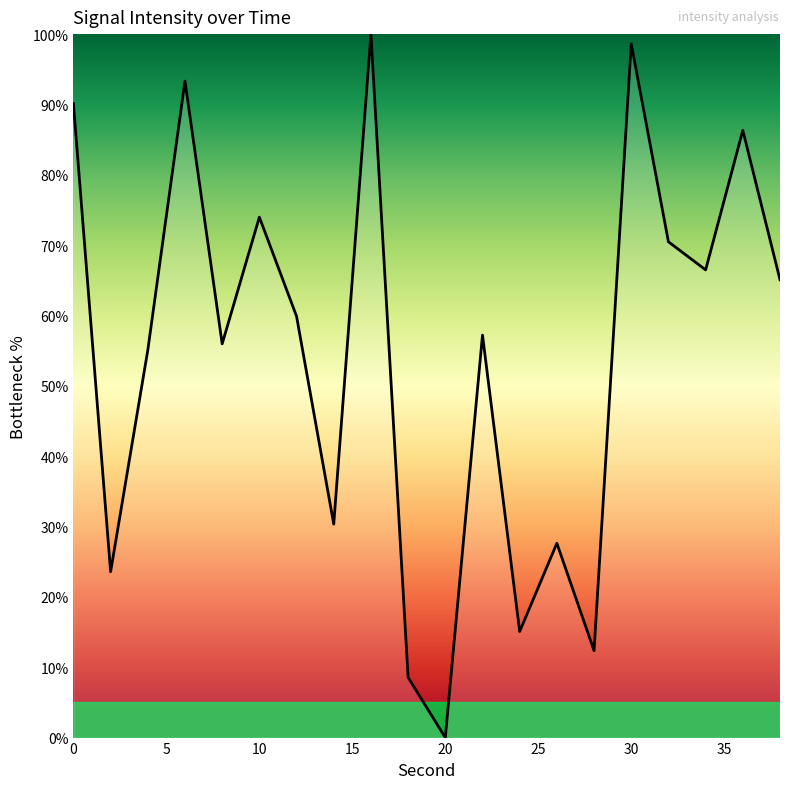

What is the difference between the maximum and second lowest values?

91.5